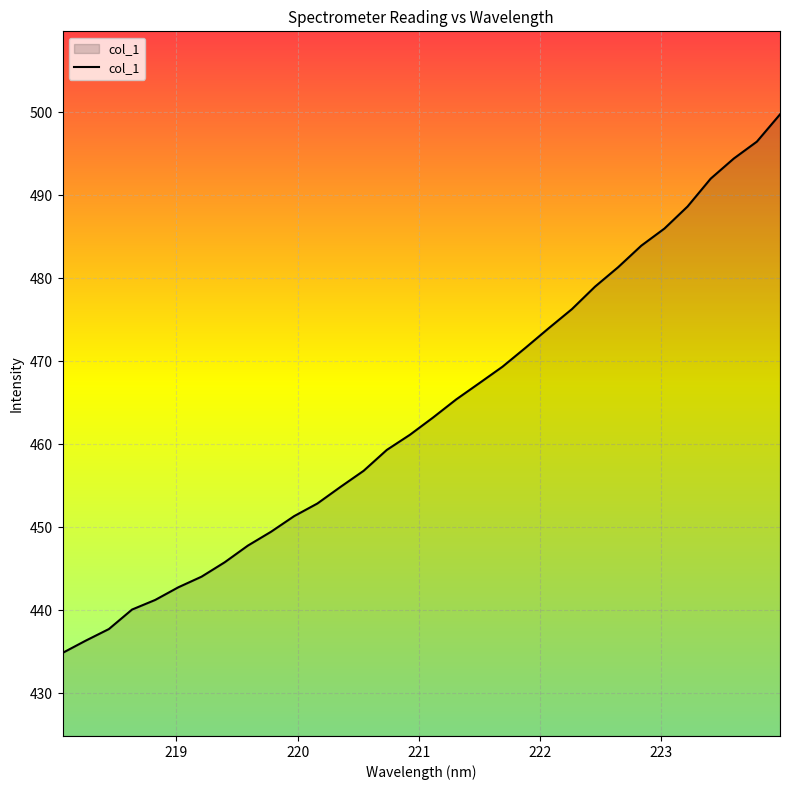

Reading left to right, what are all the values shown in this chart?

434.9	436.3	437.7	440.1	441.3	442.8	444.1	445.8	447.8	449.5	451.3	452.9	454.9	456.8	459.3	461.1	463.2	465.4	467.4	469.3	471.6	474.0	476.3	479.0	481.3	483.9	486.0	488.6	492.0	494.4	496.4	499.7